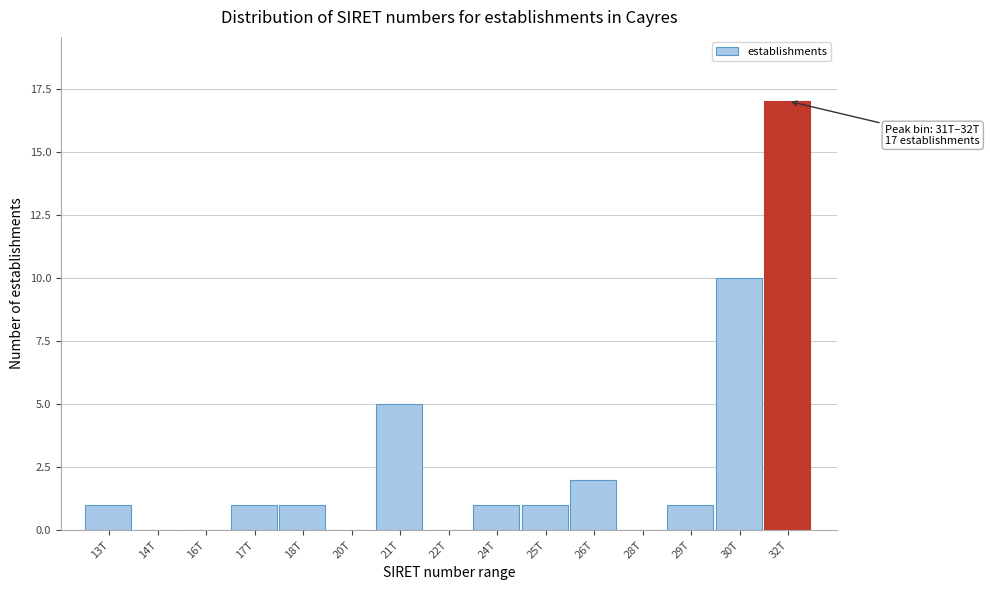

Reading left to right, extract all data points from this chart.

13T=1	14T=0	16T=0	17T=1	18T=1	20T=0	21T=5	22T=0	24T=1	25T=1	26T=2	28T=0	29T=1	30T=10	32T=17